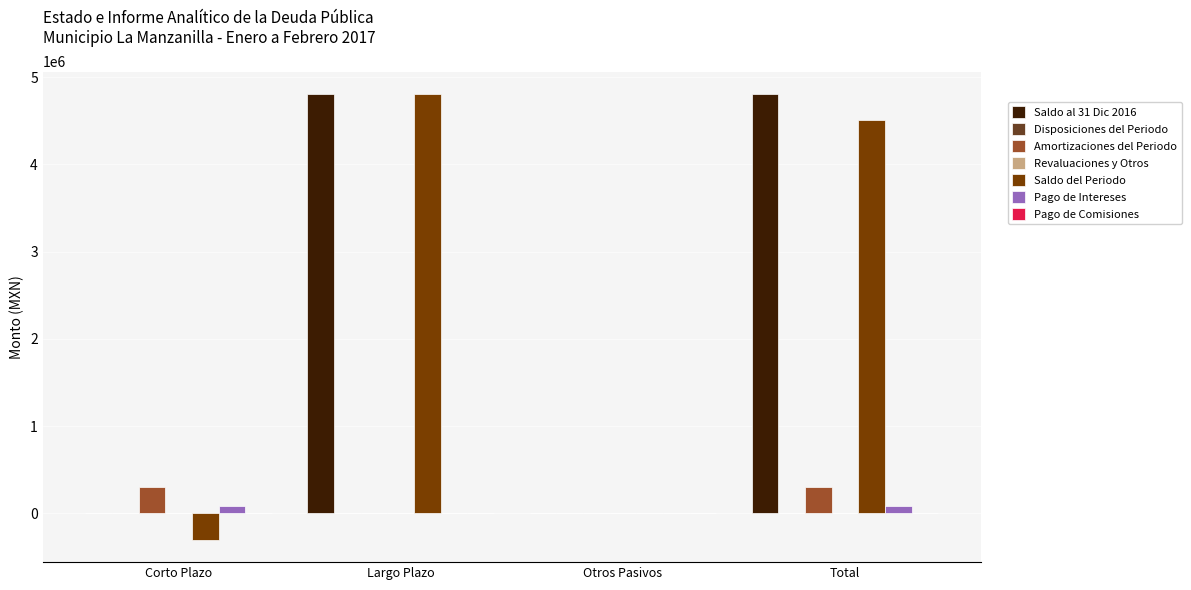

Reading left to right, extract all data points from this chart.

Saldo al 31 Dic 2016: 0.0	4806781.9	0.0	4806781.9
Amortizaciones del Periodo: 302896.4	0.0	0.0	302896.4
Saldo del Periodo: -302896.4	4806781.9	0.0	4503885.4
Pago de Intereses: 85250.8	0.0	0.0	85250.8